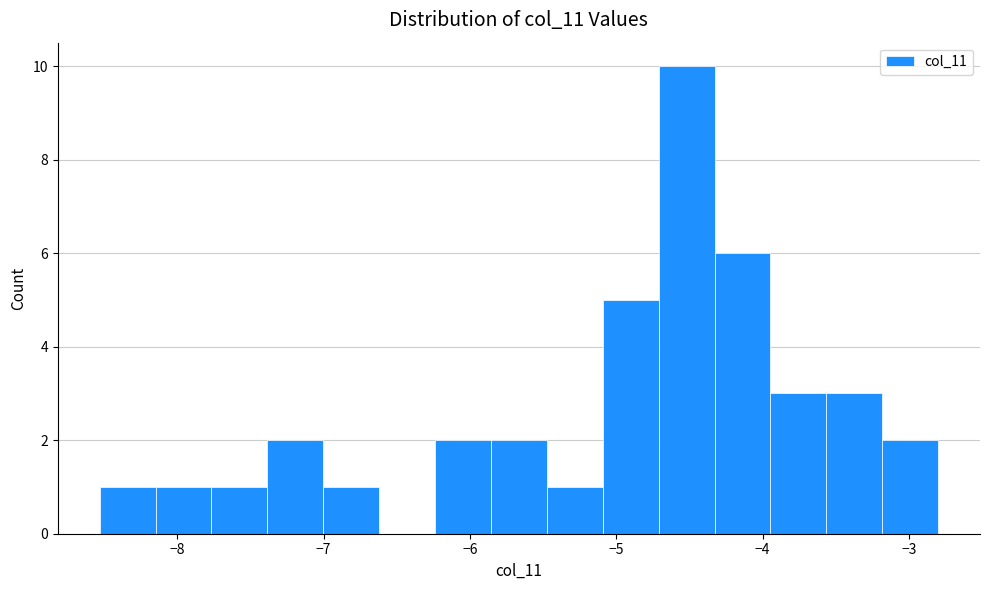

Read against the x-axis, roughly where is the centre of the tallest bar?

-4.5